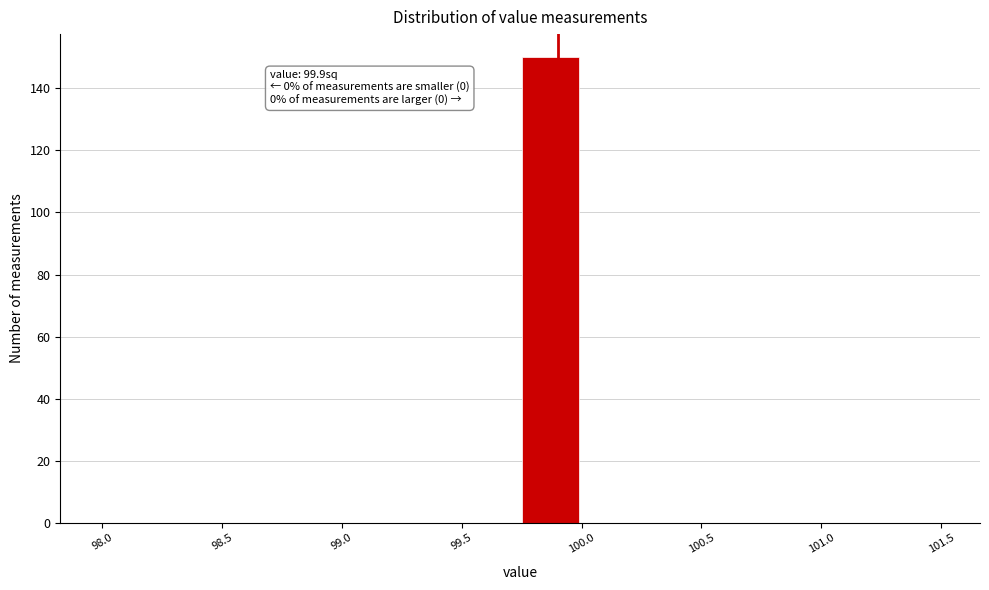

Which range on the x-axis has the tallest bar?

99.75 to 100.00